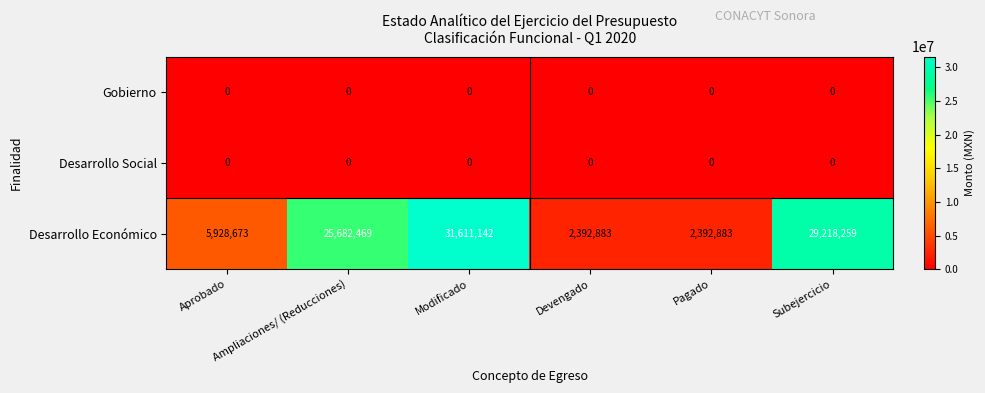

Count the number of categories in the chart.

6